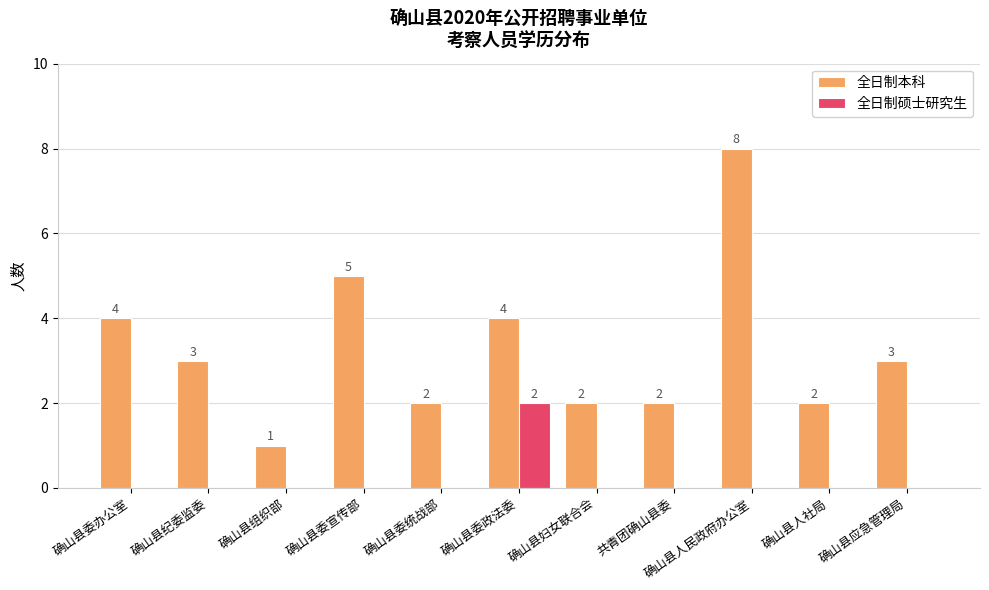

True or false: 全日制本科 has a value of 8 at 确山县委宣传部.

False